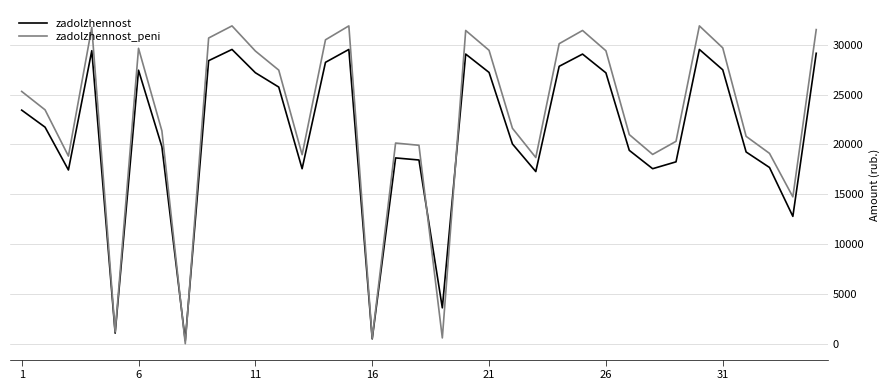

Rank the series by their average value, from highest to lowest.

zadolzhennost_peni, zadolzhennost